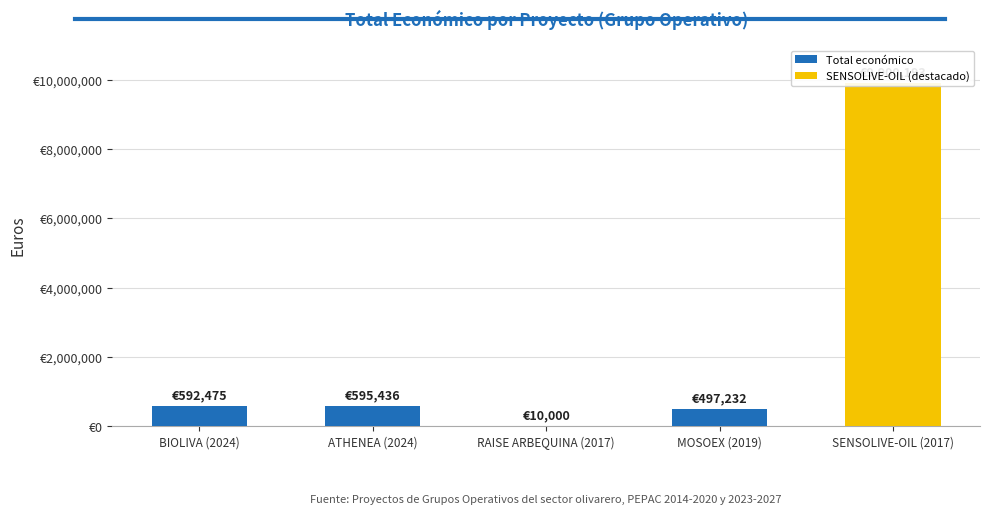

What is the value of the 3rd bar from the left?

10000